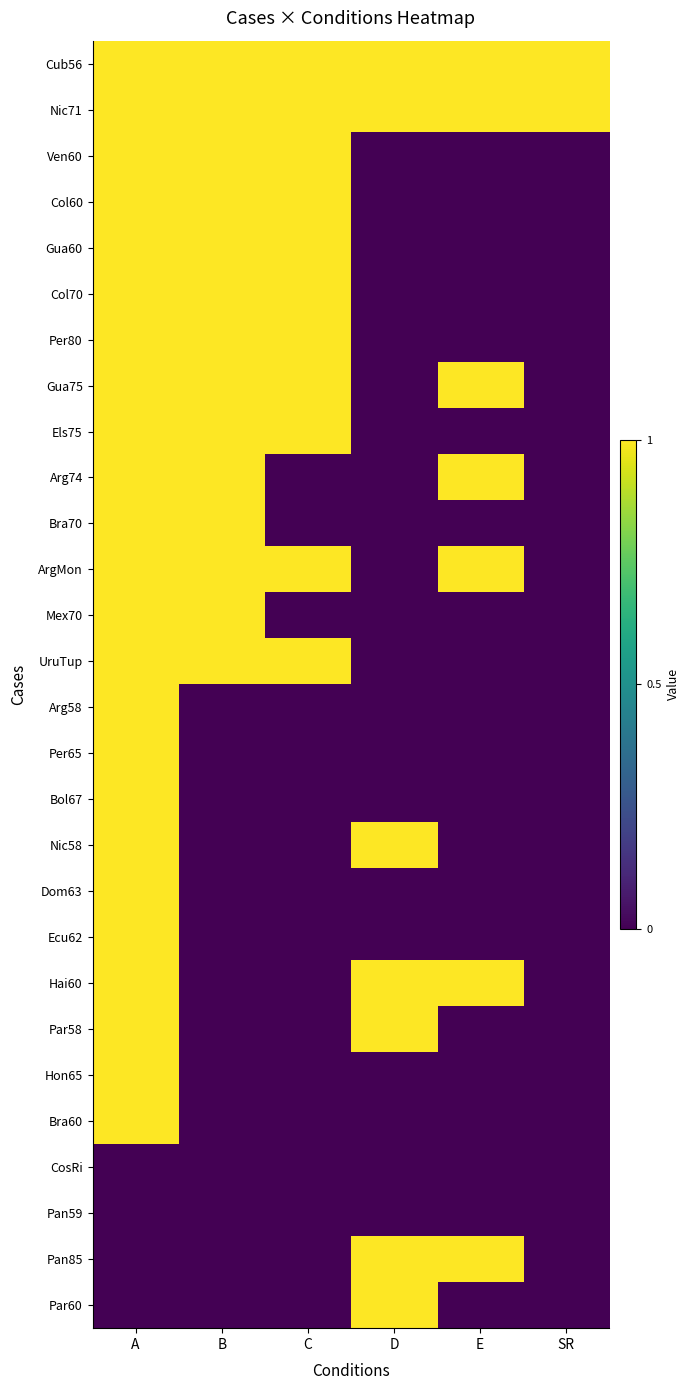

Reading left to right, extract all data points from this chart.

Cub56: A=1	B=1	C=1	D=1	E=1	SR=1
Nic71: A=1	B=1	C=1	D=1	E=1	SR=1
Ven60: A=1	B=1	C=1	D=0	E=0	SR=0
Col60: A=1	B=1	C=1	D=0	E=0	SR=0
Gua60: A=1	B=1	C=1	D=0	E=0	SR=0
Col70: A=1	B=1	C=1	D=0	E=0	SR=0
Per80: A=1	B=1	C=1	D=0	E=0	SR=0
Gua75: A=1	B=1	C=1	D=0	E=1	SR=0
Els75: A=1	B=1	C=1	D=0	E=0	SR=0
Arg74: A=1	B=1	C=0	D=0	E=1	SR=0
Bra70: A=1	B=1	C=0	D=0	E=0	SR=0
ArgMon: A=1	B=1	C=1	D=0	E=1	SR=0
Mex70: A=1	B=1	C=0	D=0	E=0	SR=0
UruTup: A=1	B=1	C=1	D=0	E=0	SR=0
Arg58: A=1	B=0	C=0	D=0	E=0	SR=0
Per65: A=1	B=0	C=0	D=0	E=0	SR=0
Bol67: A=1	B=0	C=0	D=0	E=0	SR=0
Nic58: A=1	B=0	C=0	D=1	E=0	SR=0
Dom63: A=1	B=0	C=0	D=0	E=0	SR=0
Ecu62: A=1	B=0	C=0	D=0	E=0	SR=0
Hai60: A=1	B=0	C=0	D=1	E=1	SR=0
Par58: A=1	B=0	C=0	D=1	E=0	SR=0
Hon65: A=1	B=0	C=0	D=0	E=0	SR=0
Bra60: A=1	B=0	C=0	D=0	E=0	SR=0
CosRi: A=0	B=0	C=0	D=0	E=0	SR=0
Pan59: A=0	B=0	C=0	D=0	E=0	SR=0
Pan85: A=0	B=0	C=0	D=1	E=1	SR=0
Par60: A=0	B=0	C=0	D=1	E=0	SR=0